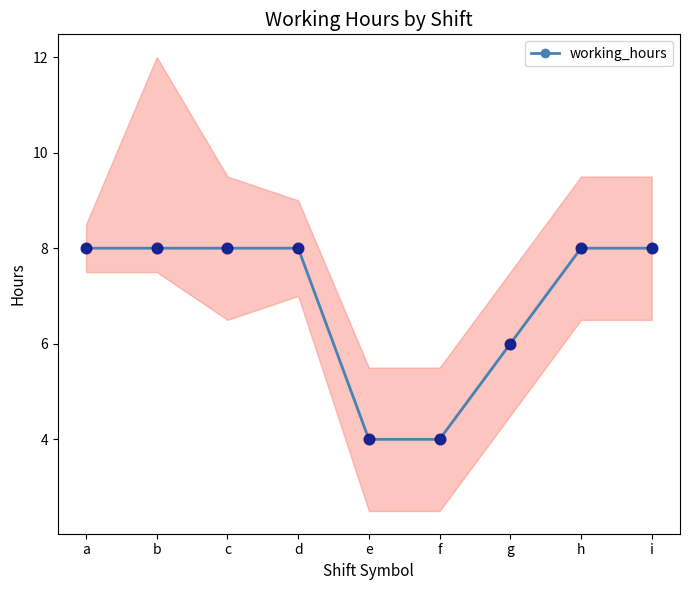

What is the ratio of the value at a to the value at i?

1.0